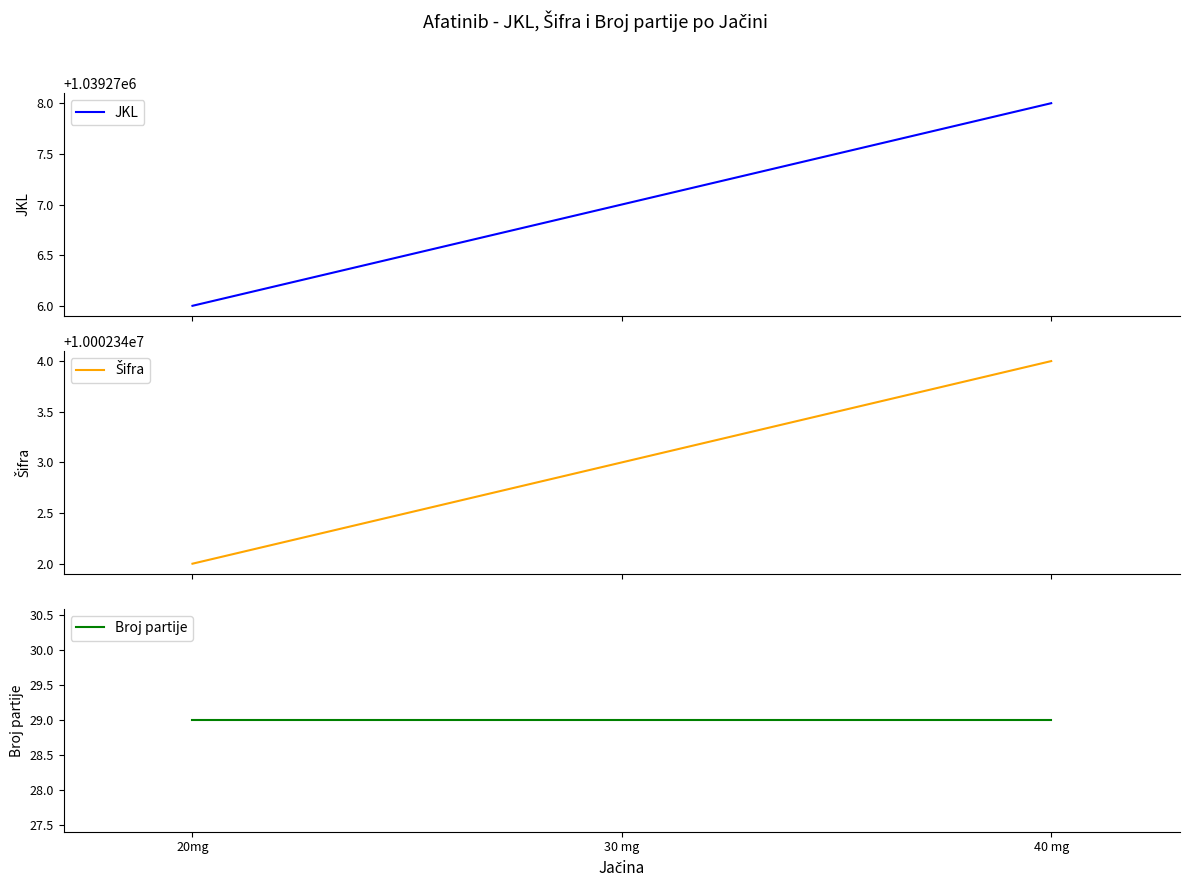

At which label is JKL closest to 1039277?

30 mg